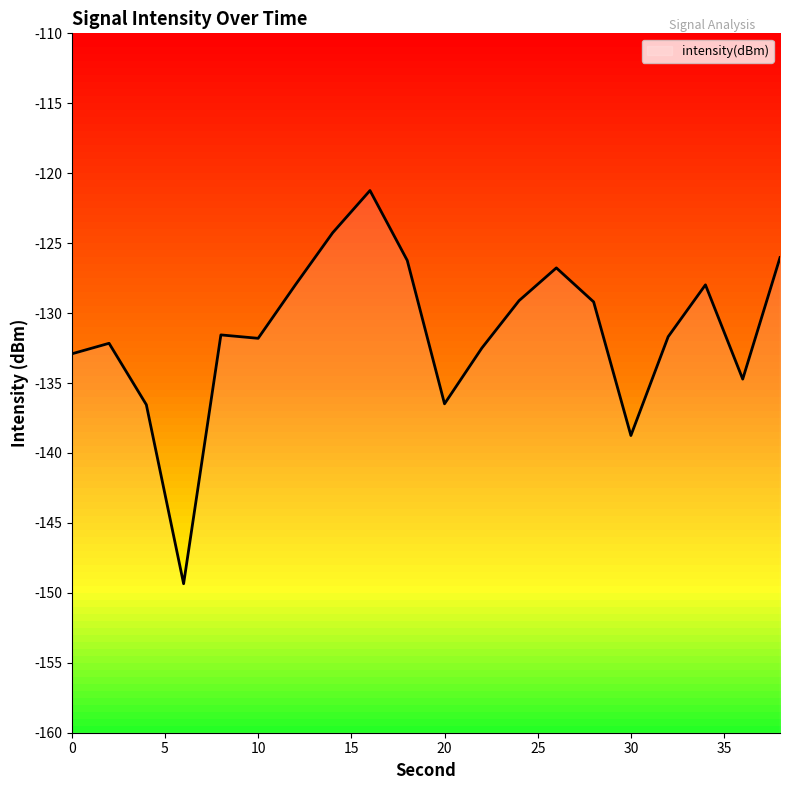

List the labels in order of value, smallest first.

6, 30, 4, 20, 36, 0, 22, 2, 10, 32, 8, 28, 24, 34, 12, 26, 18, 38, 14, 16